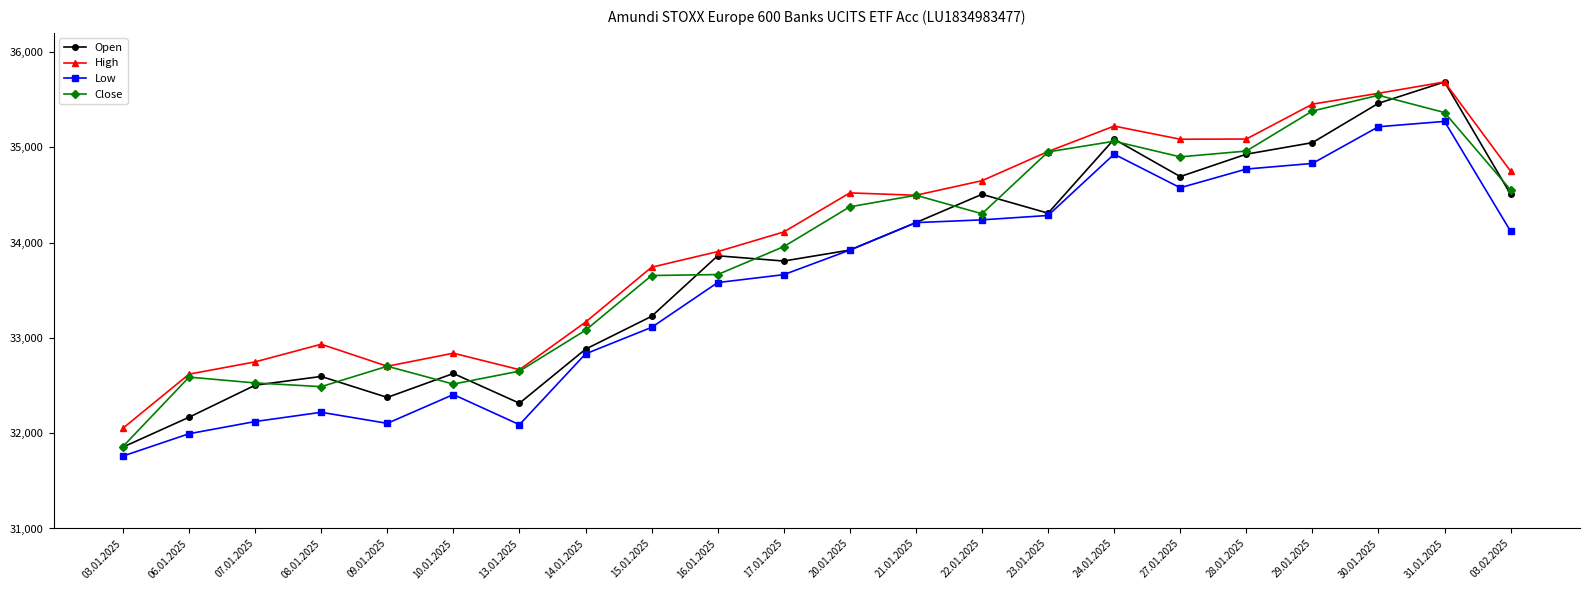

What position from the left is 20.01.2025?

12